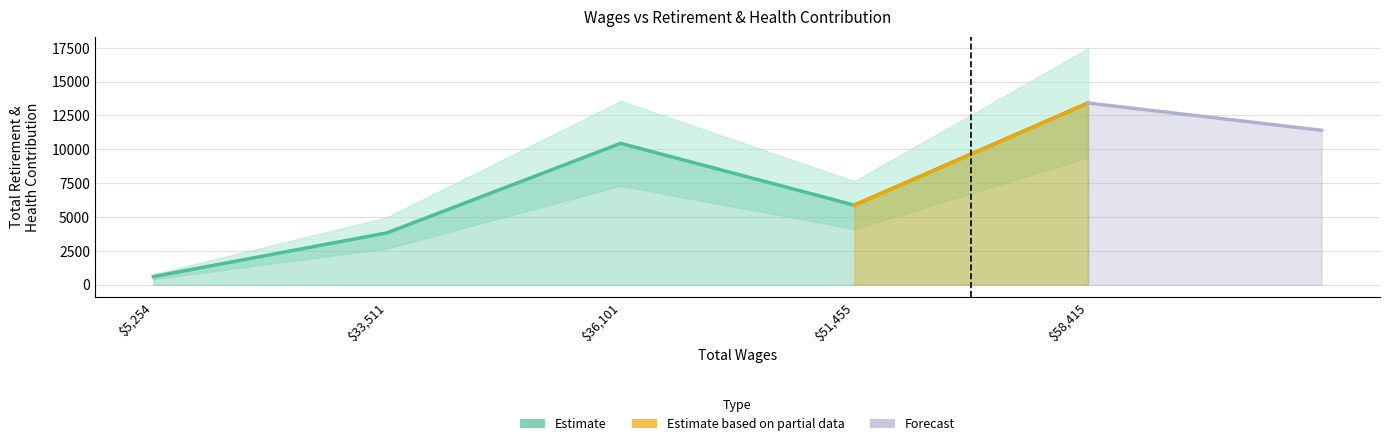

What value does the data have at 51455?

5880